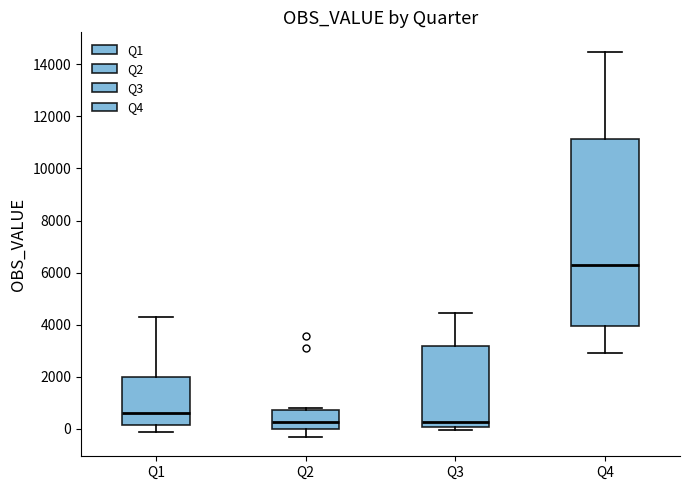

Reading left to right, read every box against the y-axis: the position of its median line, the range the box covers, and the ends of its whiskers. The values are not printed on the chart, so give them approximately, as read against the axis.

Q1: median 600, box 200 to 2000, whiskers -200 to 4400
Q2: median 200, box 0 to 800, whiskers -400 to 800 (just above the box's upper edge)
Q3: median 200, box 0 to 3200, whiskers 0 (just below the box's lower edge) to 4400
Q4: median 6200, box 4000 to 11200, whiskers 3000 to 14400